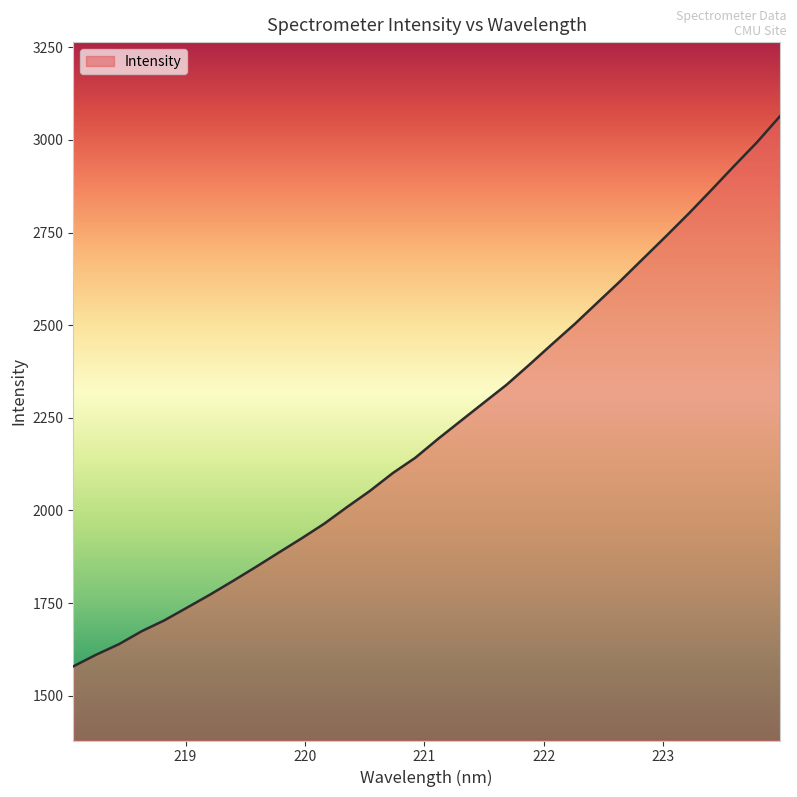

What is the minimum value shown in the chart?

1579.2